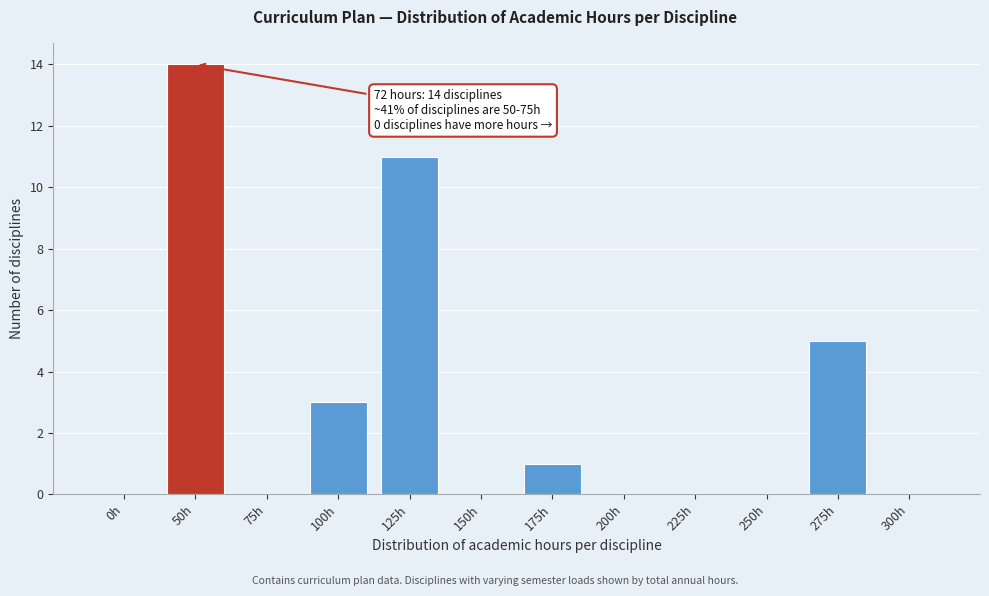

Reading right to left, transcribe all the data shown in this chart.

300h=0	275h=5	250h=0	225h=0	200h=0	175h=1	150h=0	125h=11	100h=3	75h=0	50h=14	0h=0